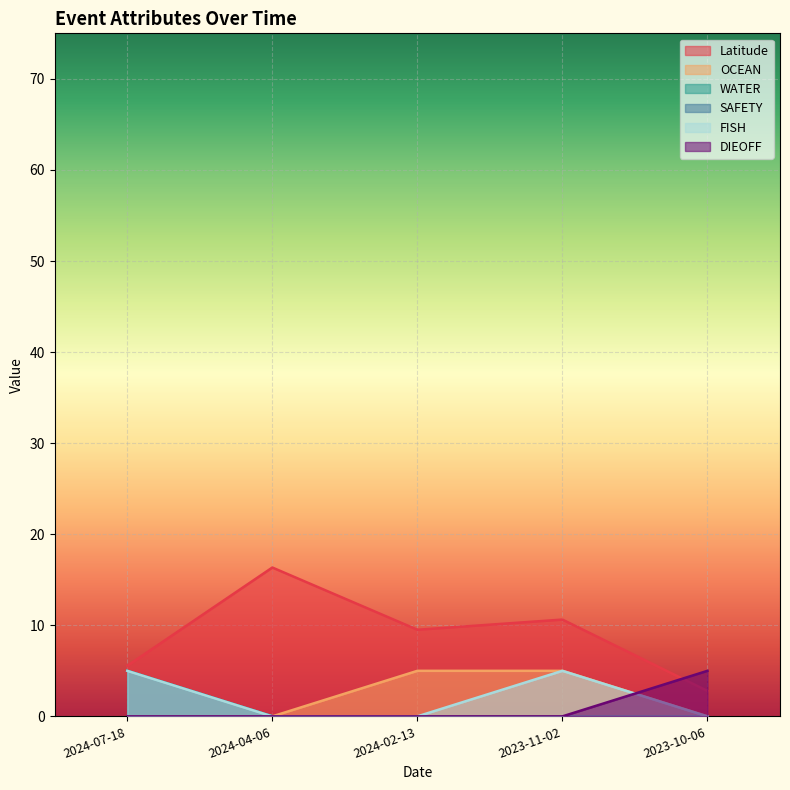

True or false: SAFETY has more than 0 interior local peaks.

False